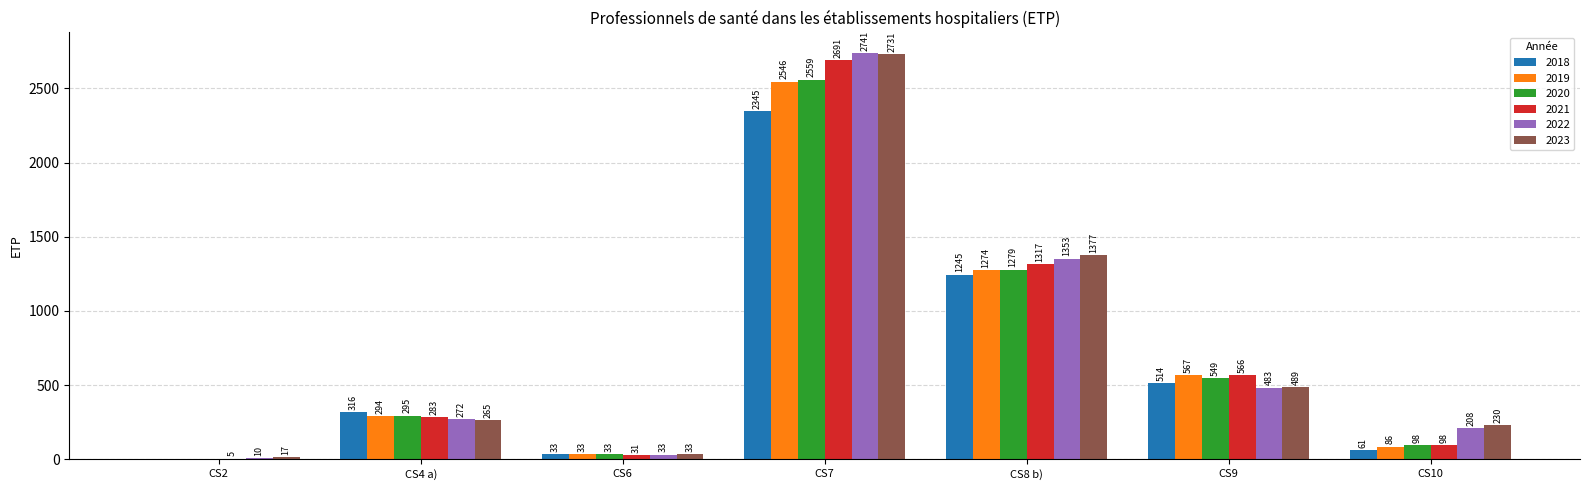

How many data points in 2022 are above 271?

4